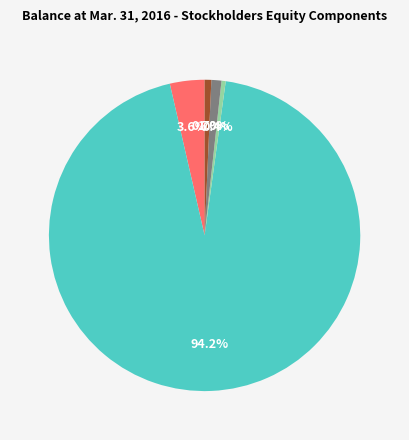

Does any single category account for the majority?

Yes